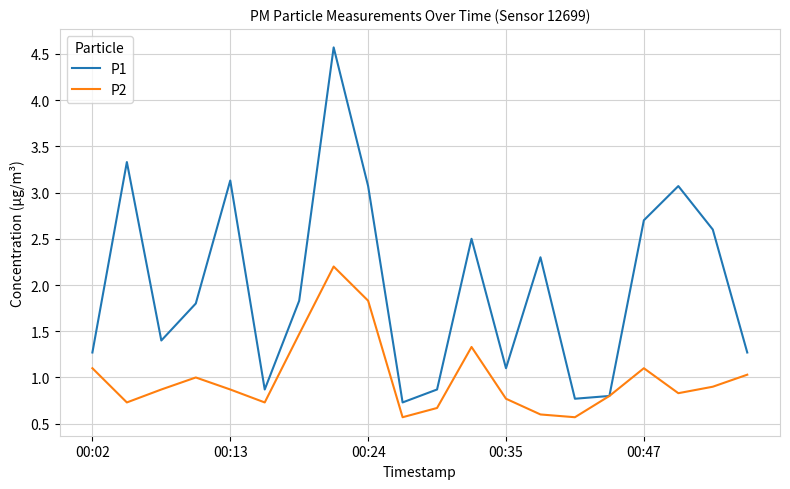

List the series in order of their peak value, highest first.

P1, P2